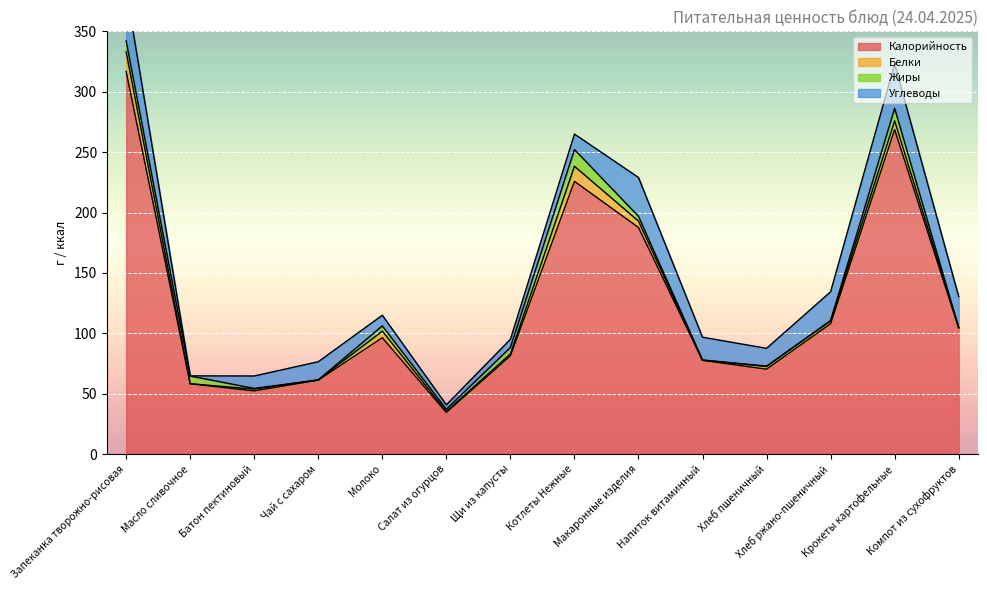

What is the average value of the Жиры series?

4.0